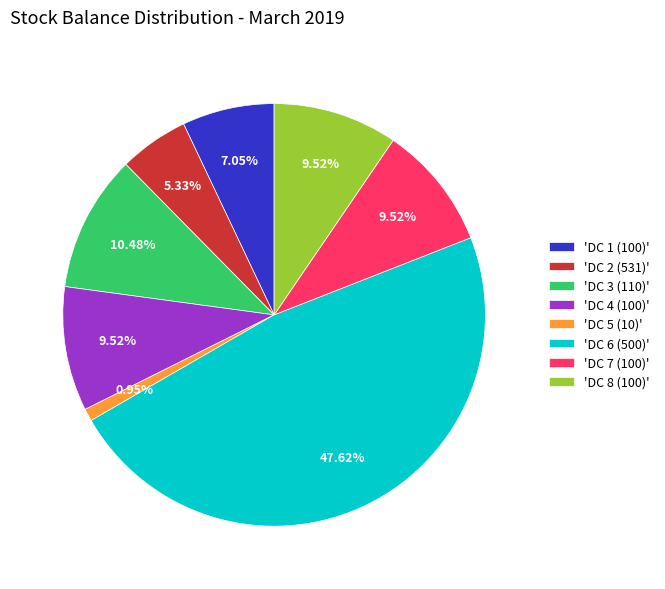

What is the ratio of the value at 'DC 8 (100)' to the value at 'DC 2 (531)'?

1.8